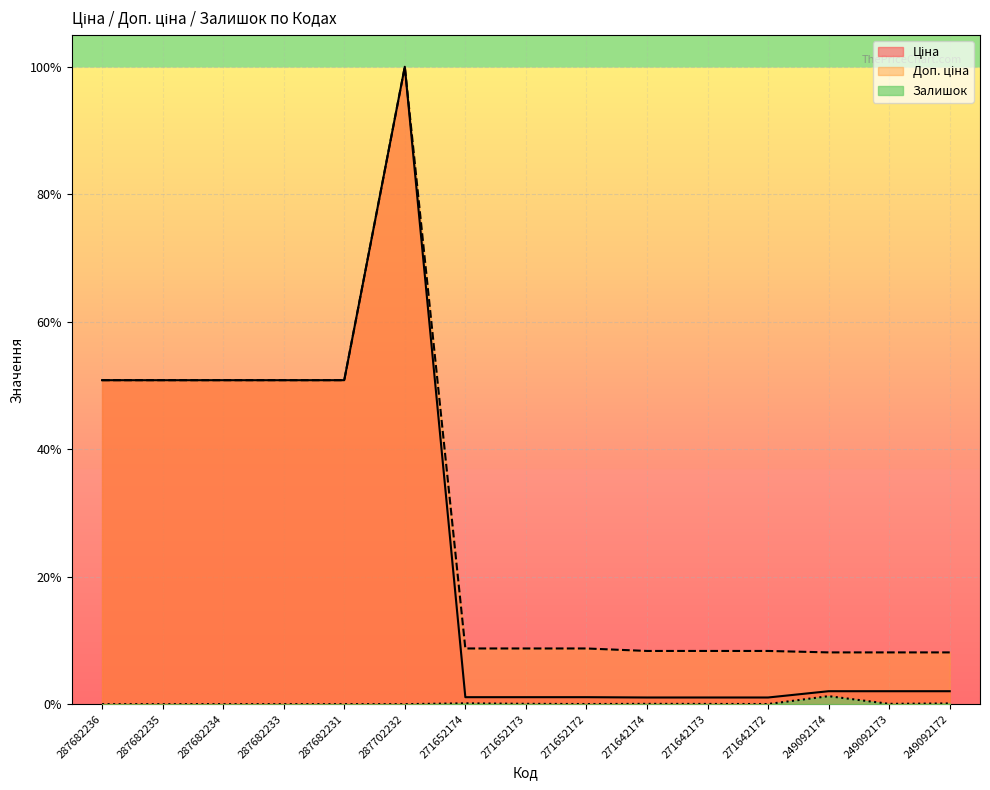

What is the difference between the highest and lowest values at 271652174?

0.1